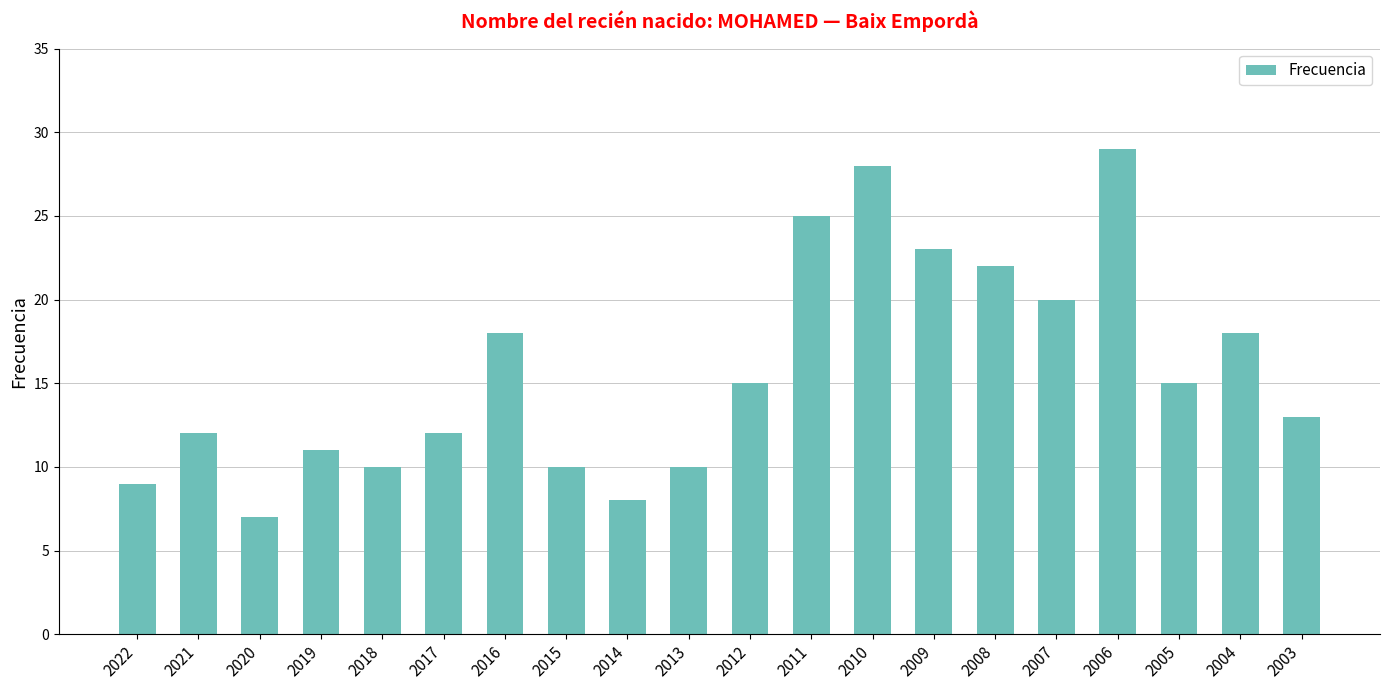

What is the change in value from 2020 to 2008?

+15